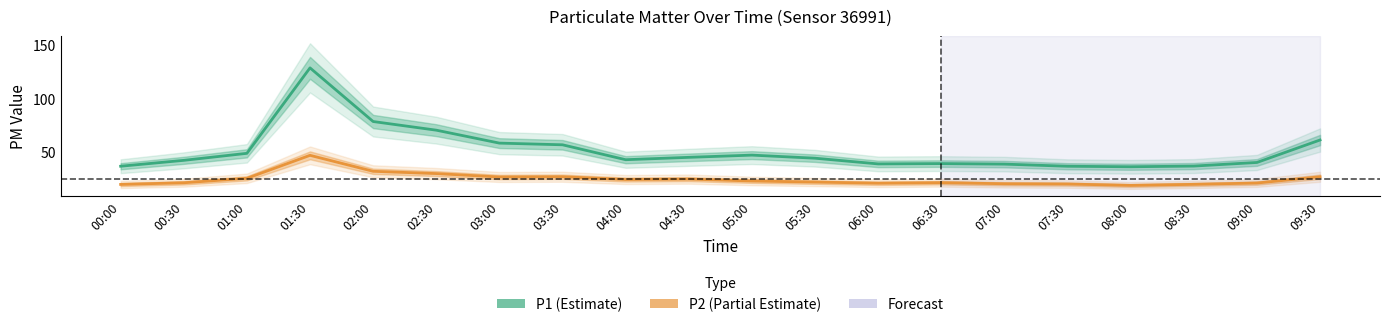

In P1, how many points are higher than both neighbors (excluding endpoints)?

3